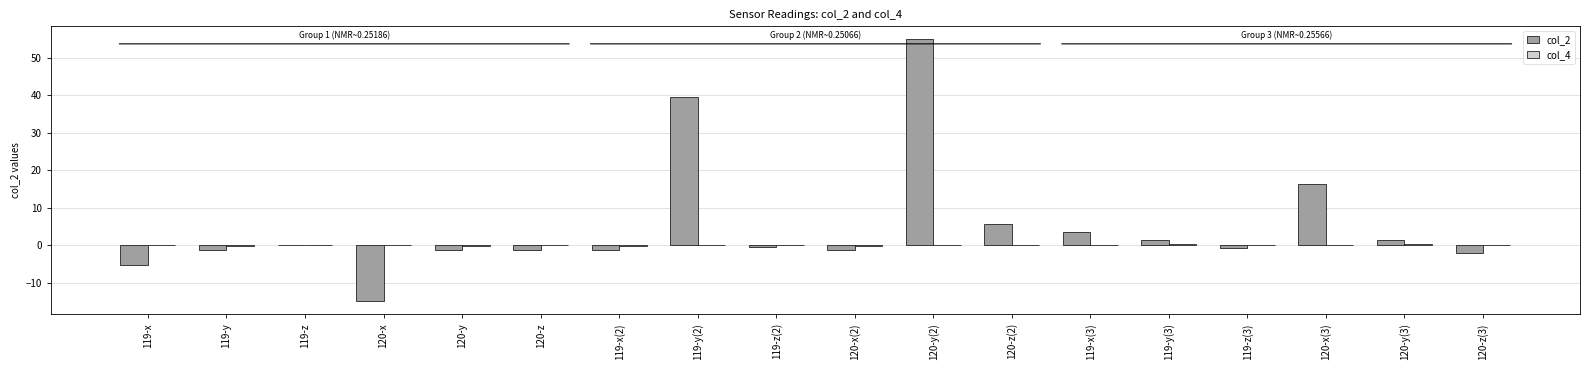

At which category is the sum across all series the highest?

120-y(2)